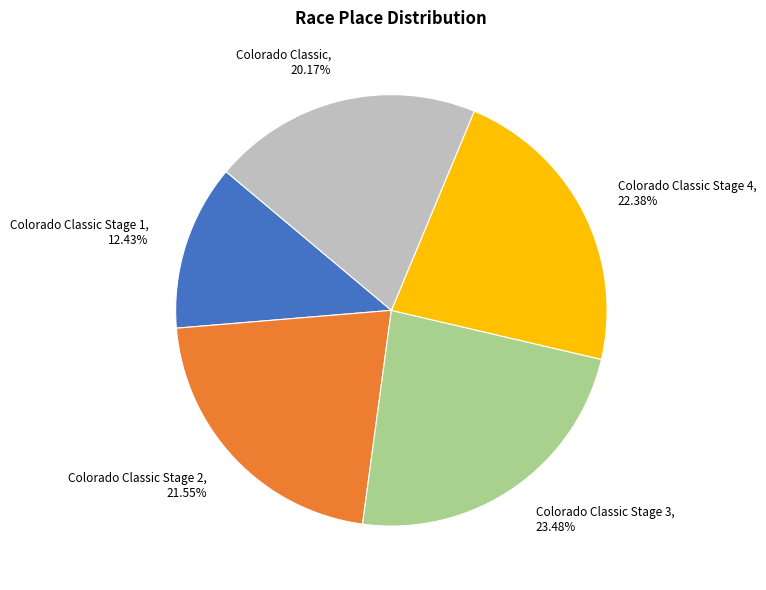

What percentage is NOT represented by Colorado Classic Stage 3?

76.5%